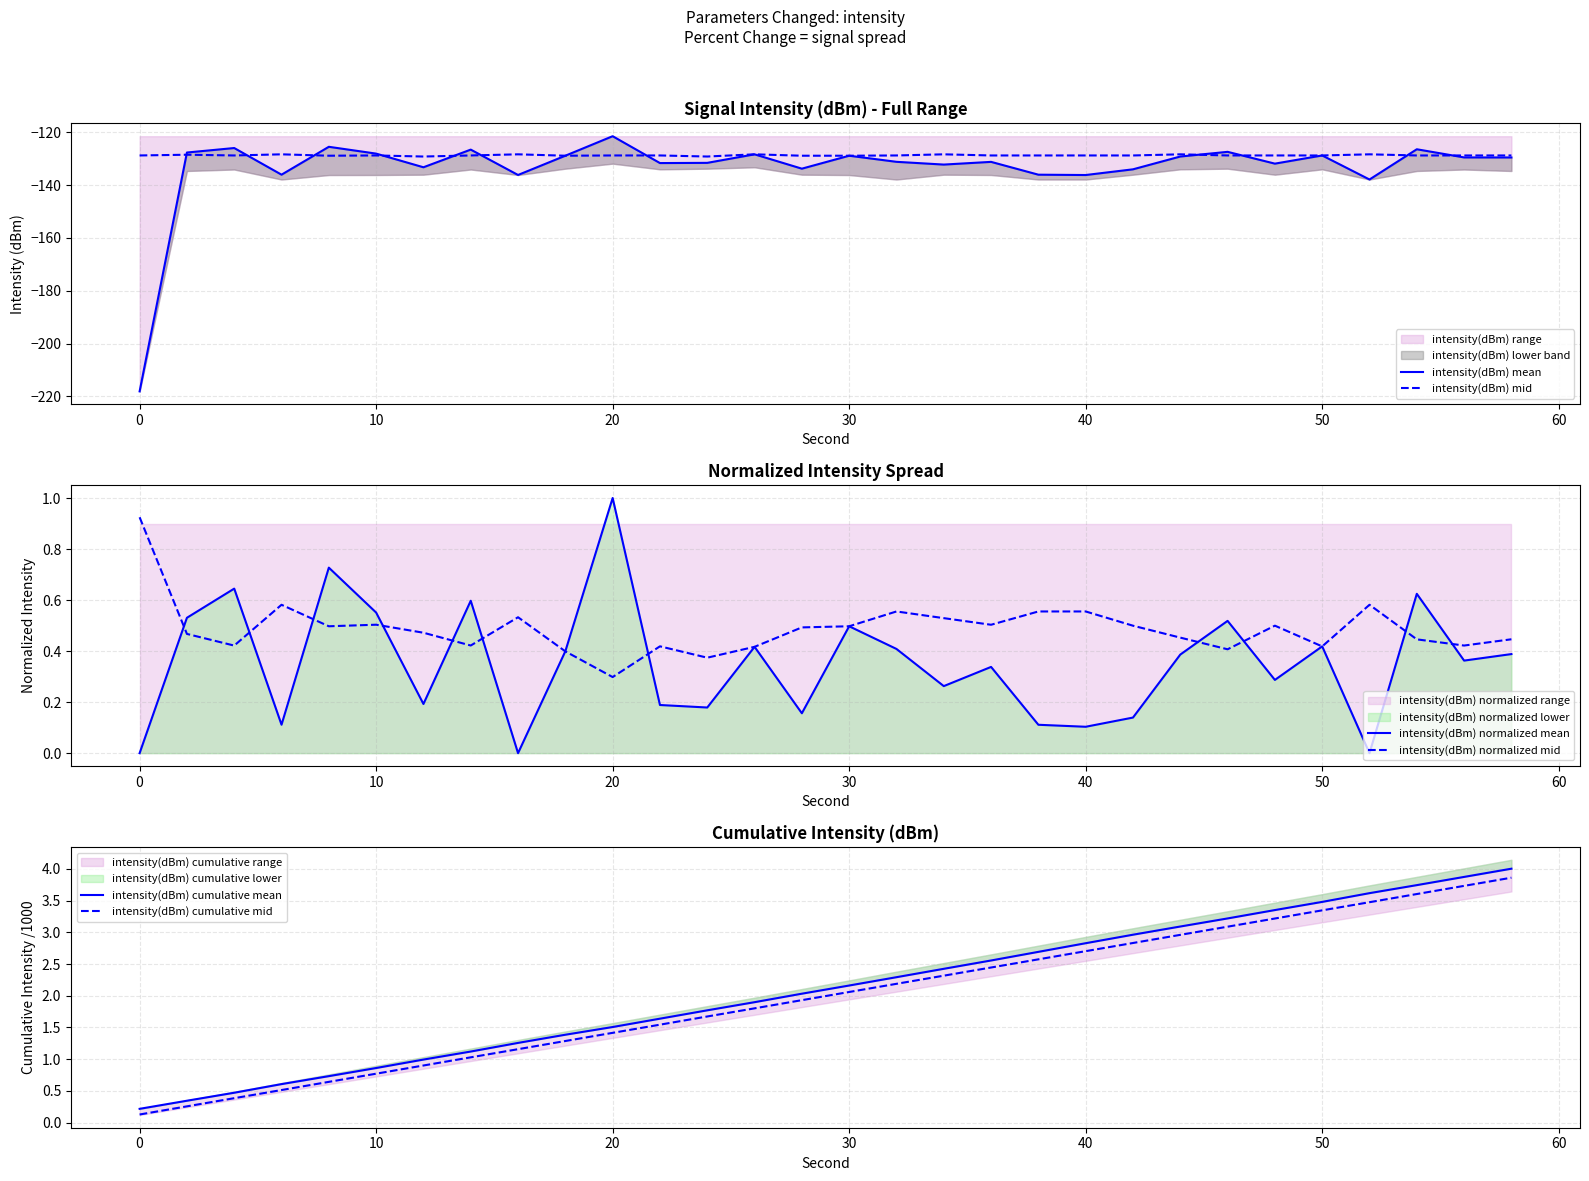

Does the chart display data point markers on the line(s)?

No